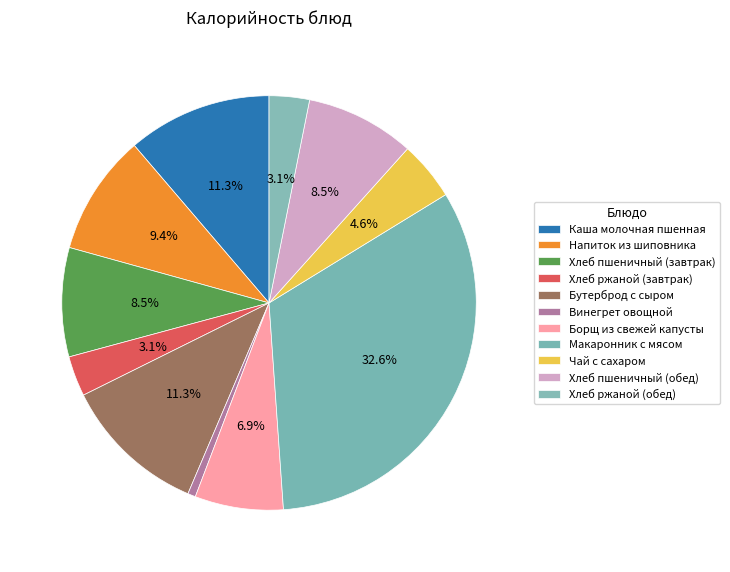

True or false: Борщ из свежей капусты accounts for 7% of the total.

True